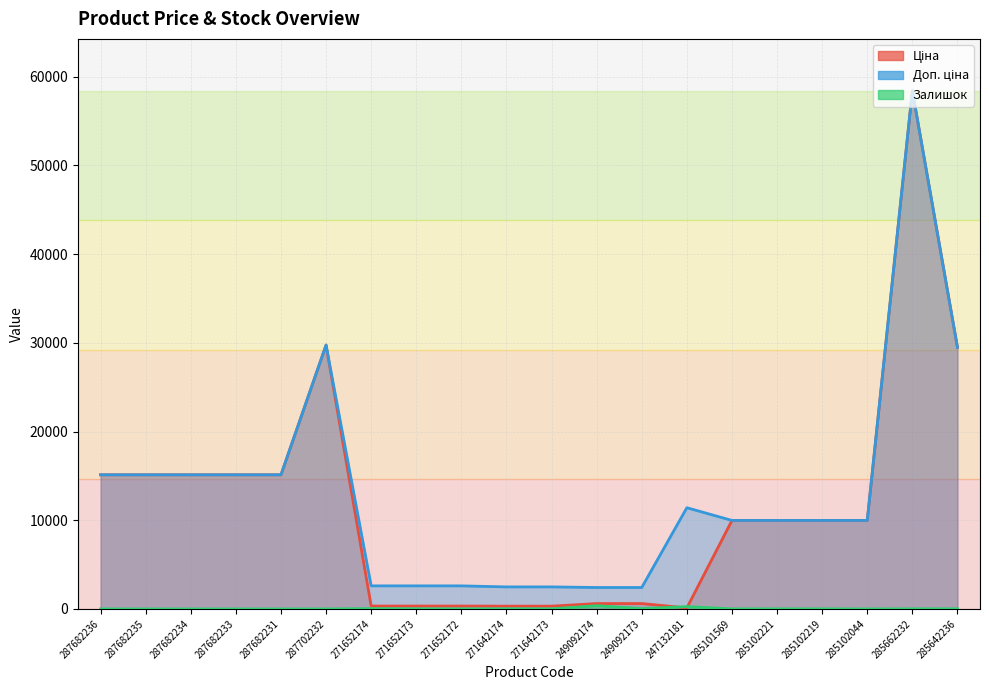

What is the total value across all series at 285102219?

19961.0